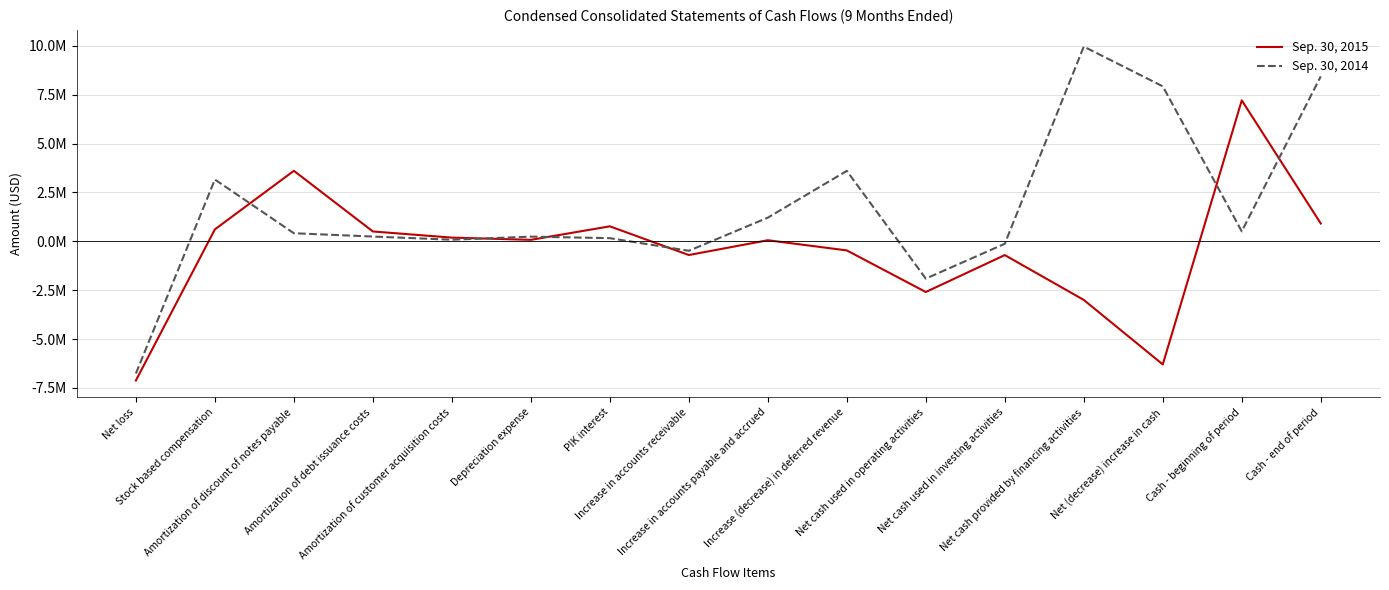

Where does the Sep. 30, 2015 series first go above 75000?

Stock based compensation